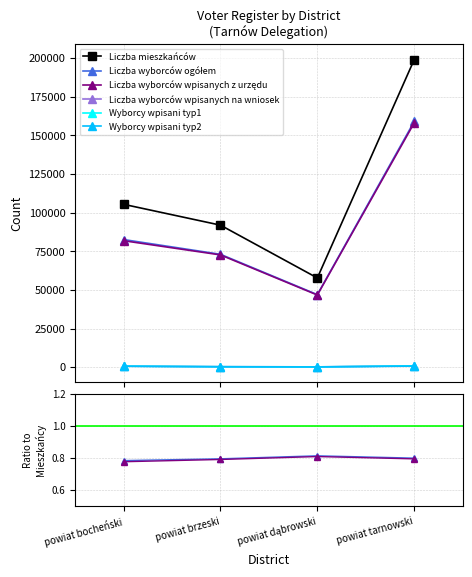

Which category has the lowest value in the Liczba mieszkańców series?

powiat dąbrowski